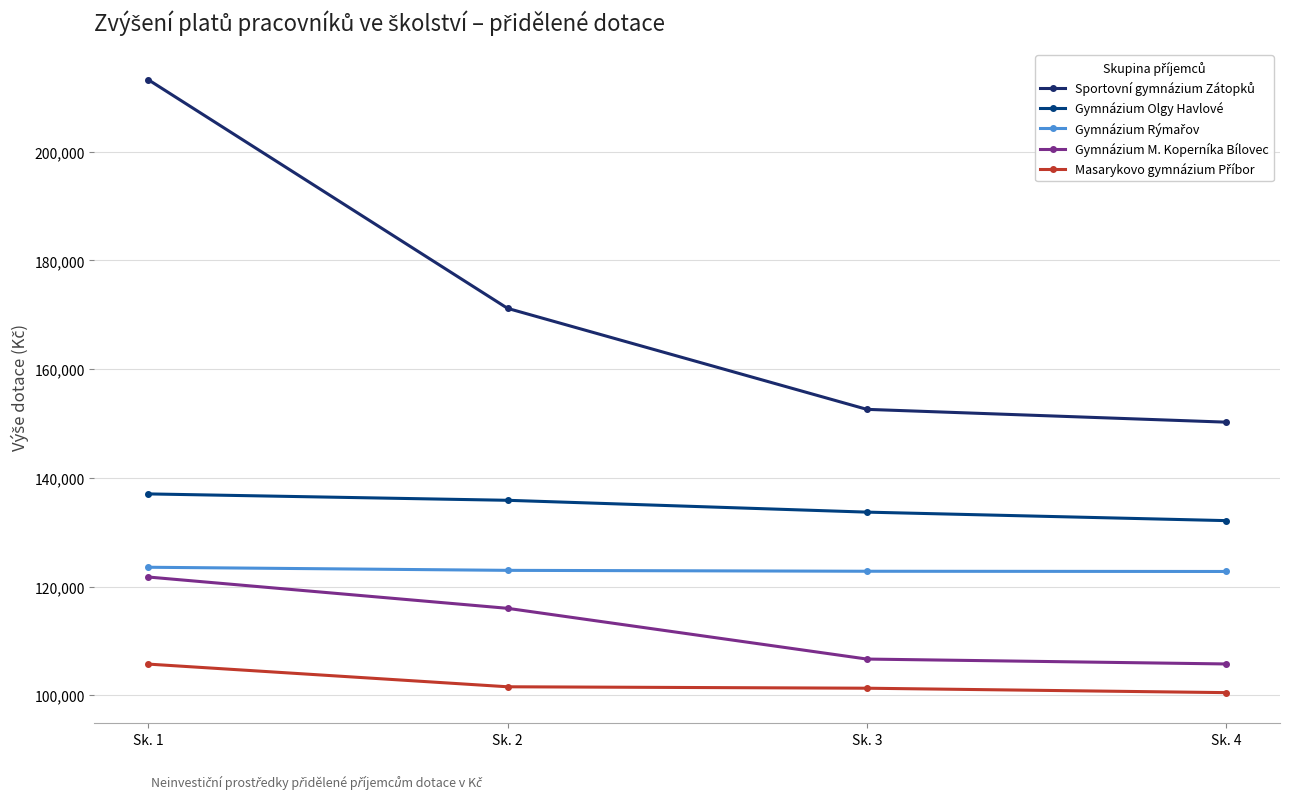

What is the difference between the highest and lowest values at Sk. 3?

51310